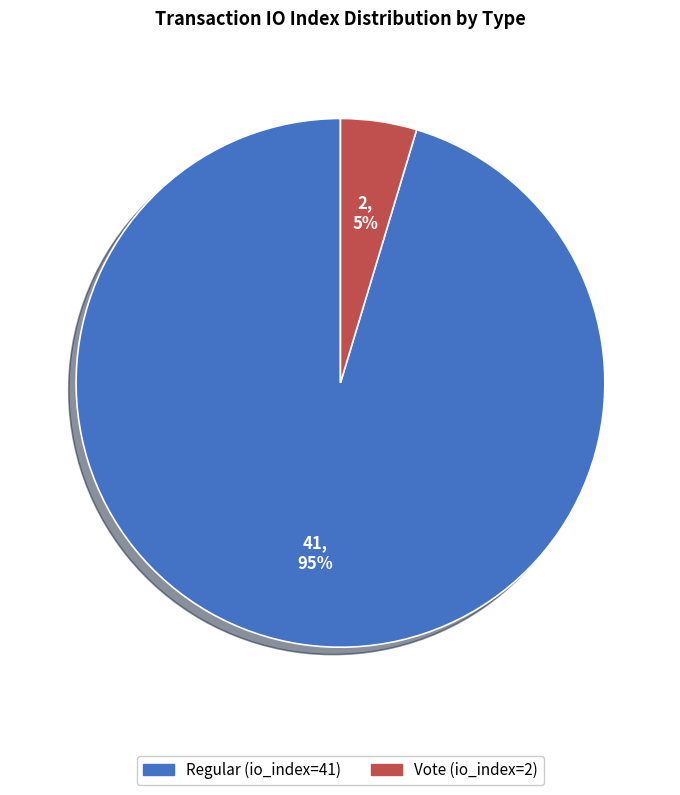

Is the sum of Vote (io_index=2) and Regular (io_index=41) greater than half?

Yes